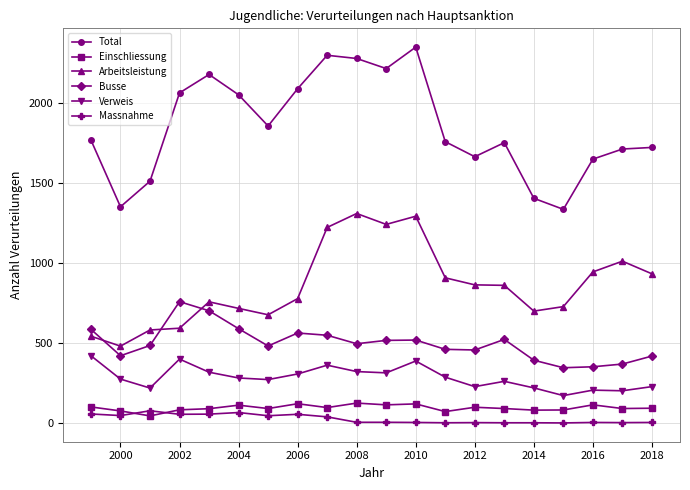

True or false: Total and Einschliessung intersect in this chart.

False